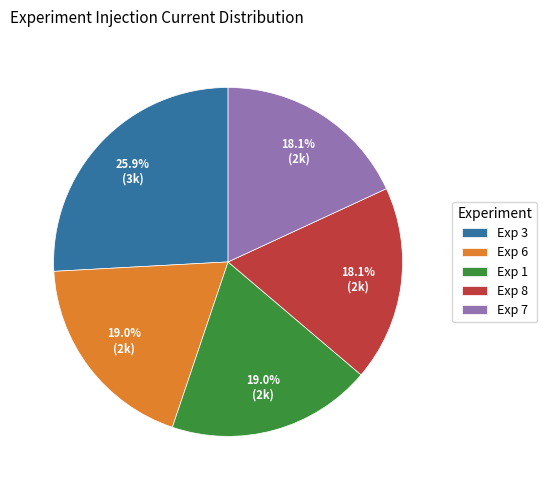

Which slice is the largest?

Exp 3